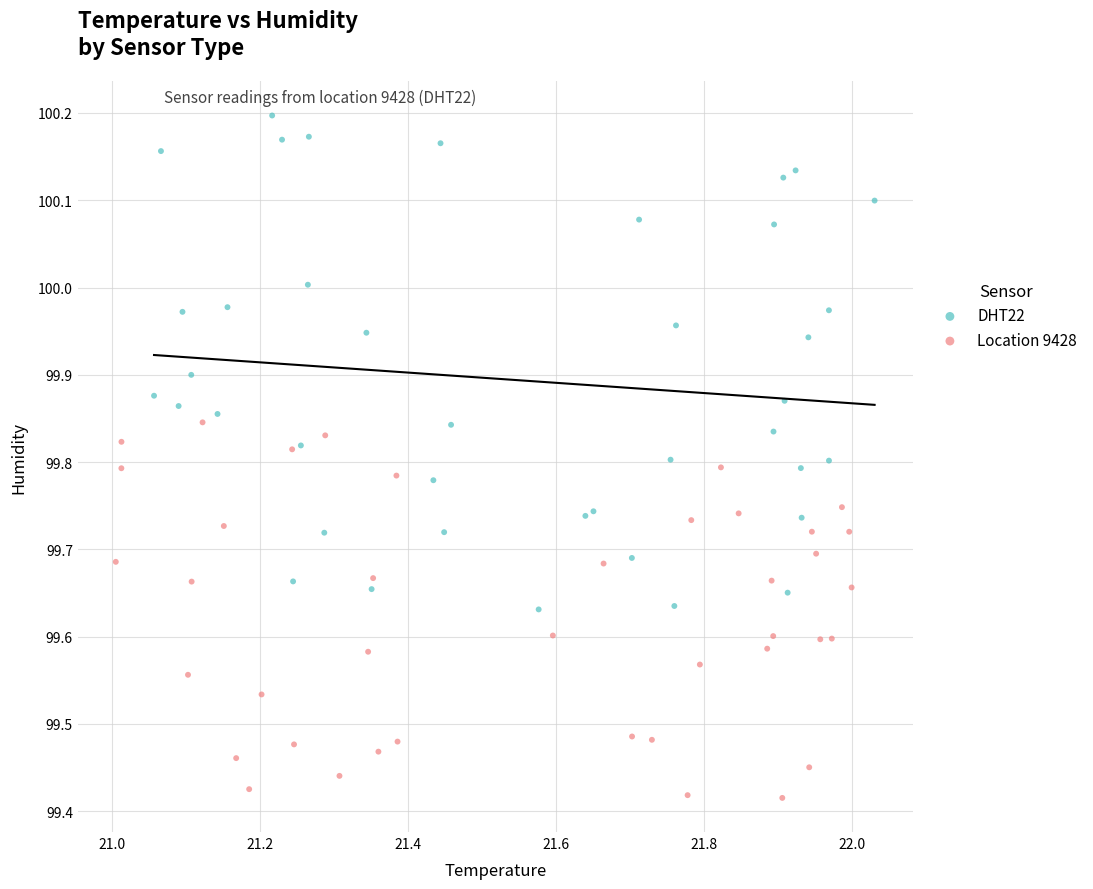

Which series has the largest Y range (max minus min)?

DHT22